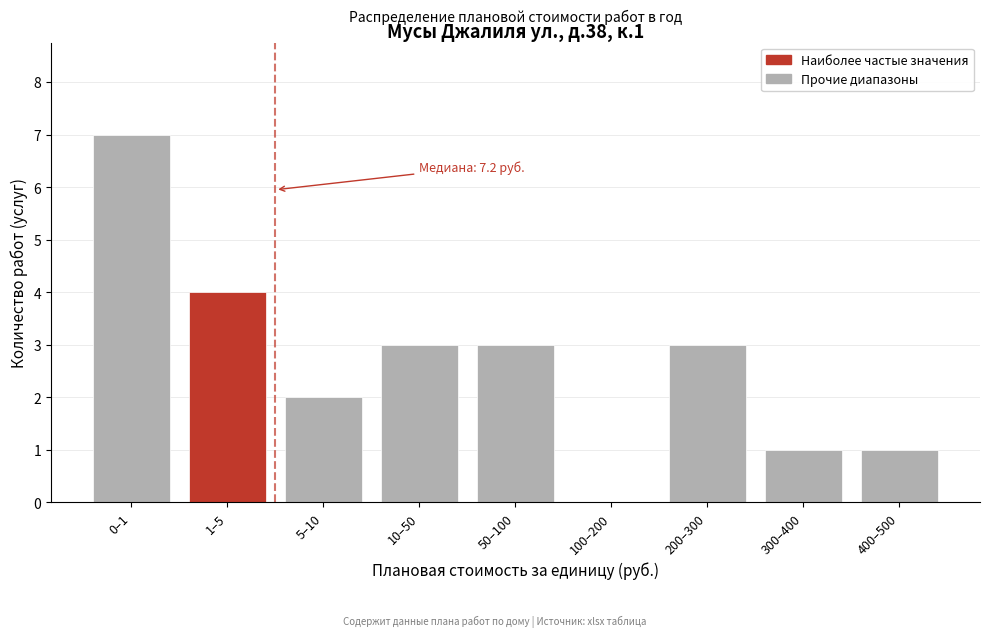

Reading right to left, what are all the values shown in this chart?

400–500=1	300–400=1	200–300=3	100–200=0	50–100=3	10–50=3	5–10=2	1–5=4	0–1=7